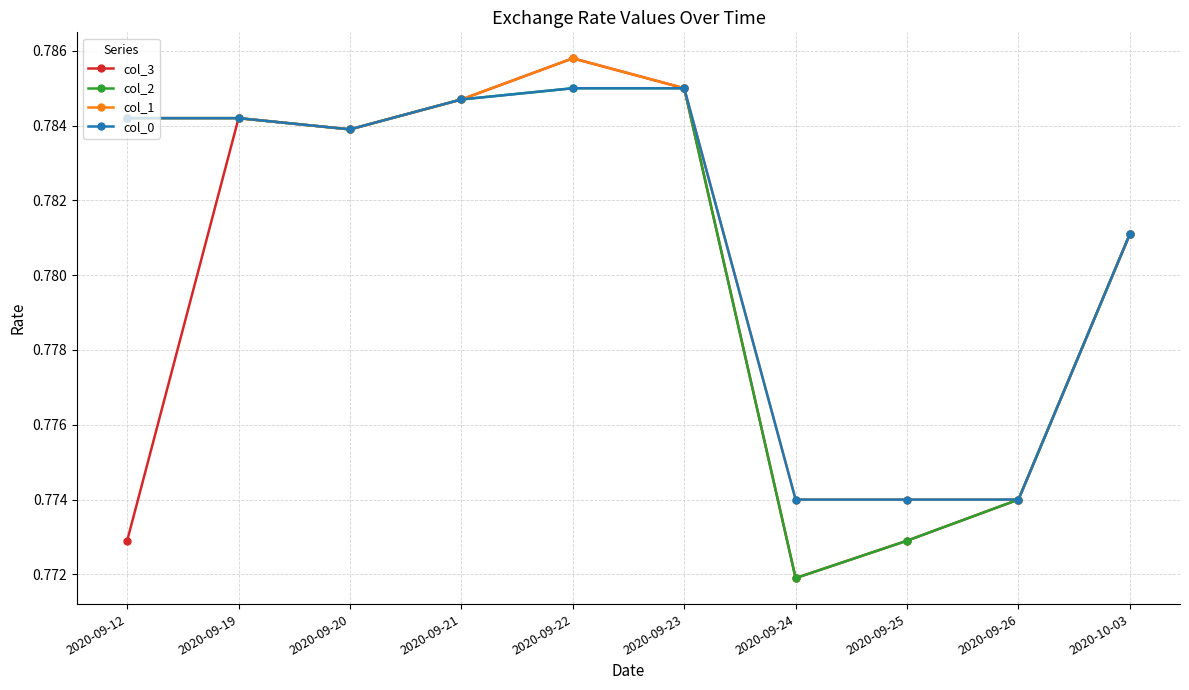

The value of col_2 at 2020-09-23 is 1.4. True or false?

False